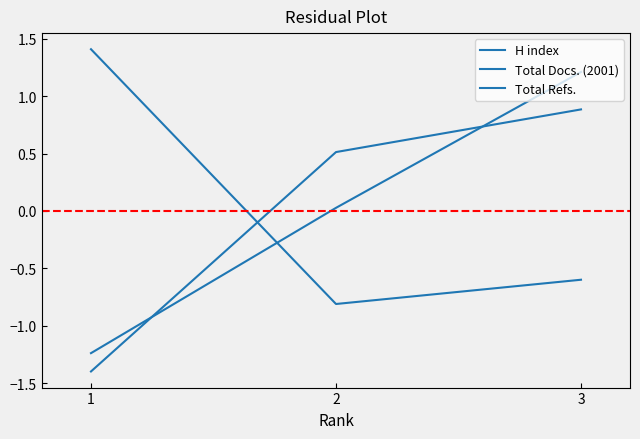

How many values in Total Refs. are below zero?

1